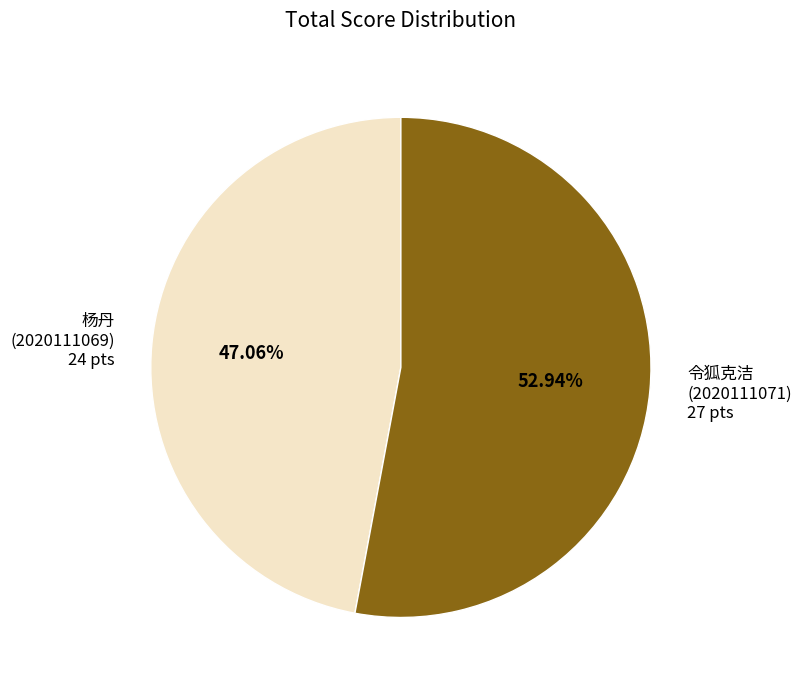

Does 令狐克洁 (2020111071) 27 pts account for over 50% of the chart?

Yes